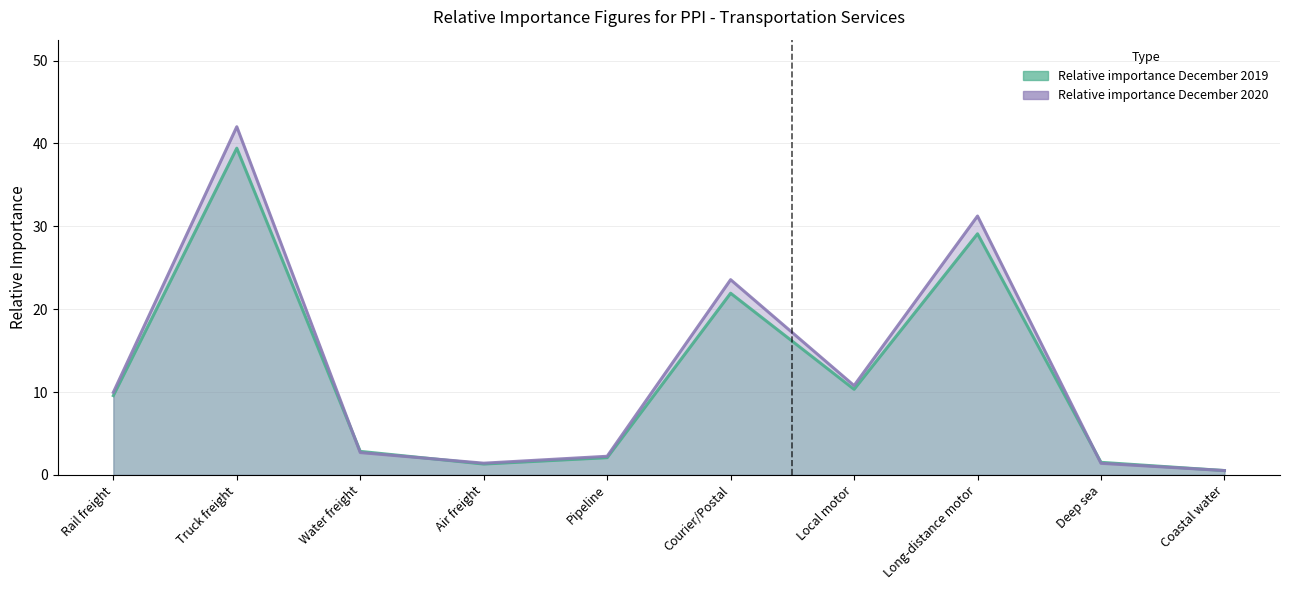

Is it true that Relative importance December 2019 equals 0.5 at Coastal water?

True